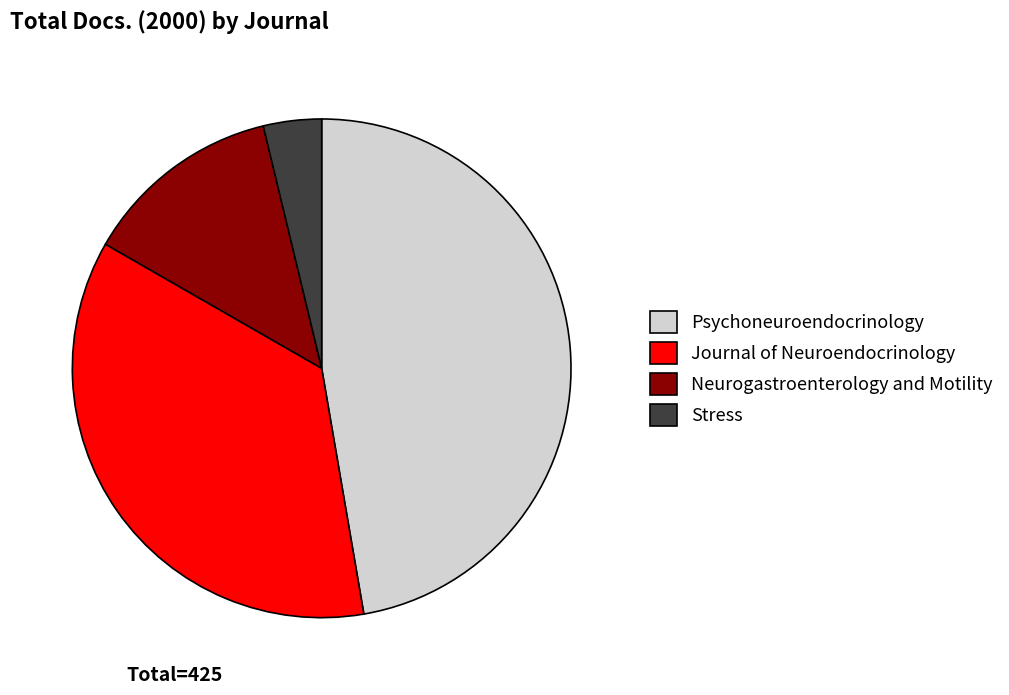

Rank the categories by value from lowest to highest.

Stress, Neurogastroenterology and Motility, Journal of Neuroendocrinology, Psychoneuroendocrinology